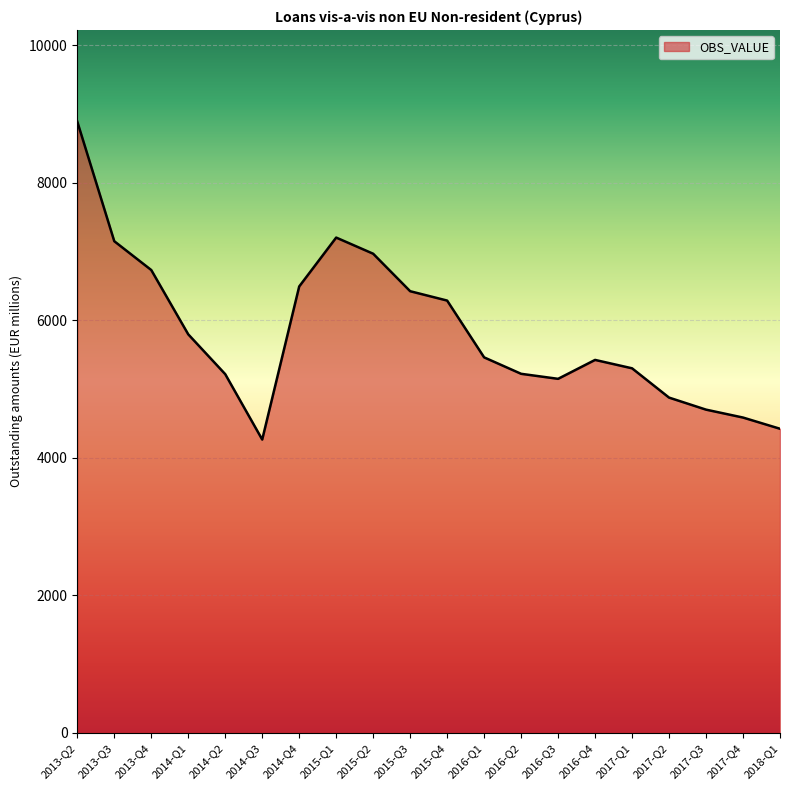

What is the smallest value displayed?

4264